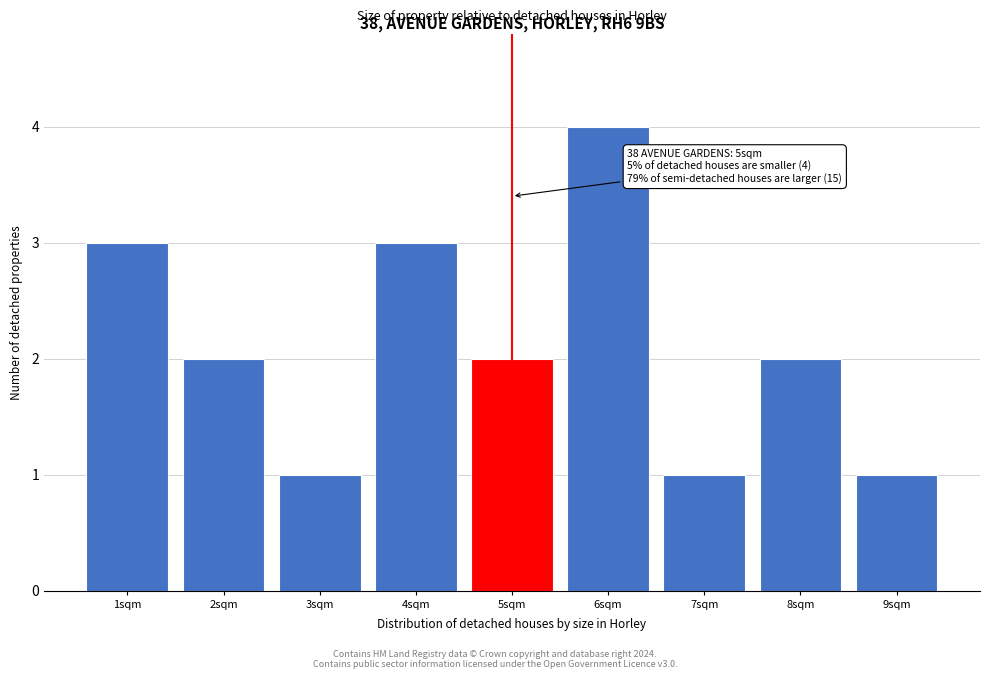

Which range on the x-axis has the tallest bar?

5.5 to 6.5